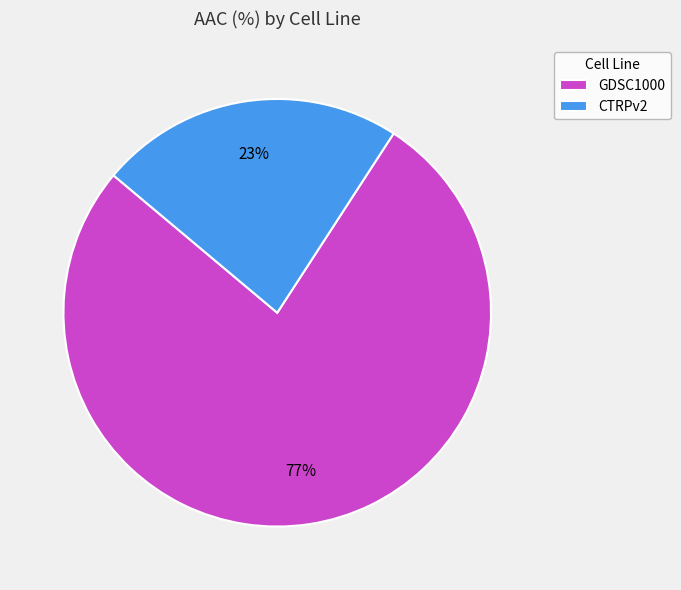

Which slice is the largest?

GDSC1000